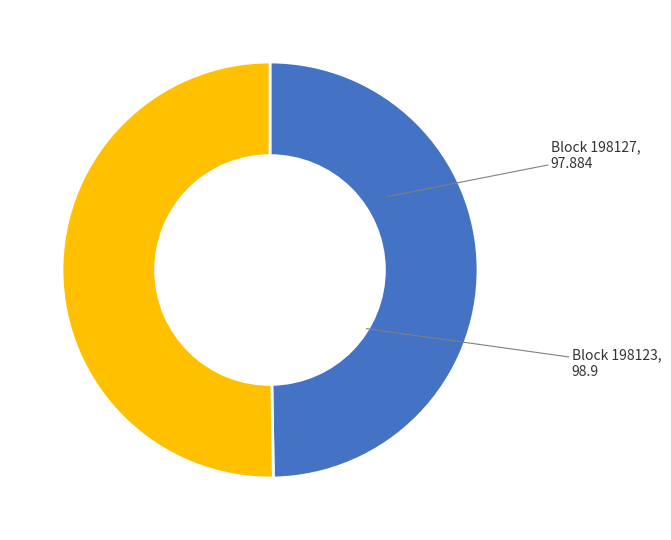

How many segments does this pie chart have?

2